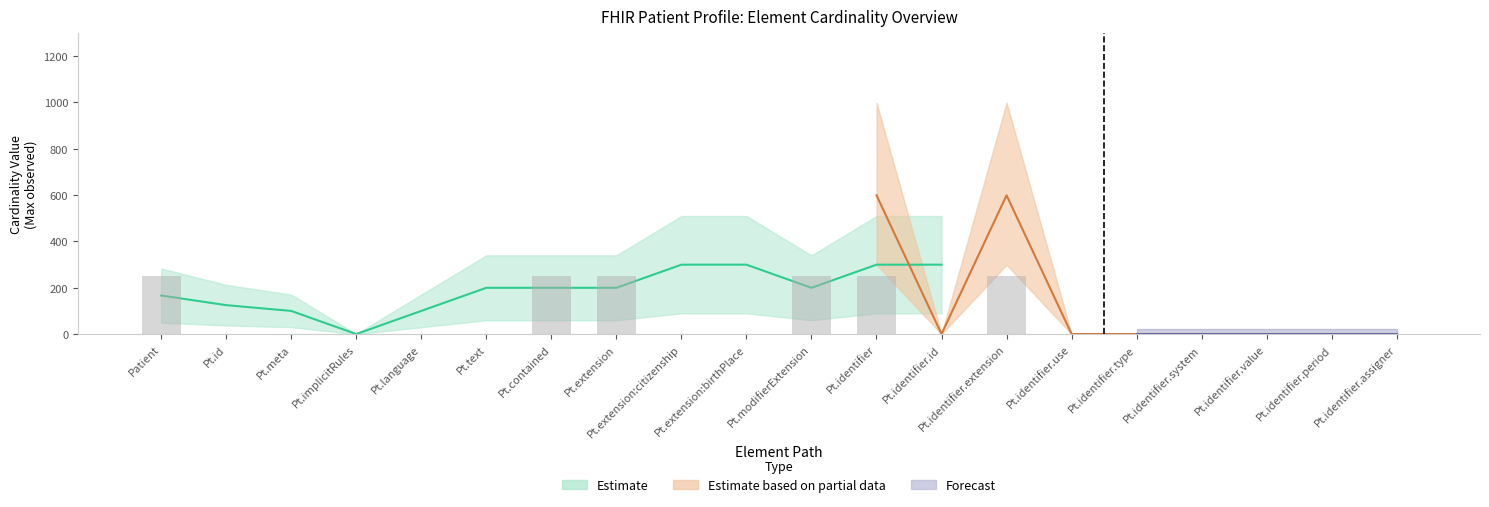

What is the label of the 3rd bar from the right?

Patient.identifier.value